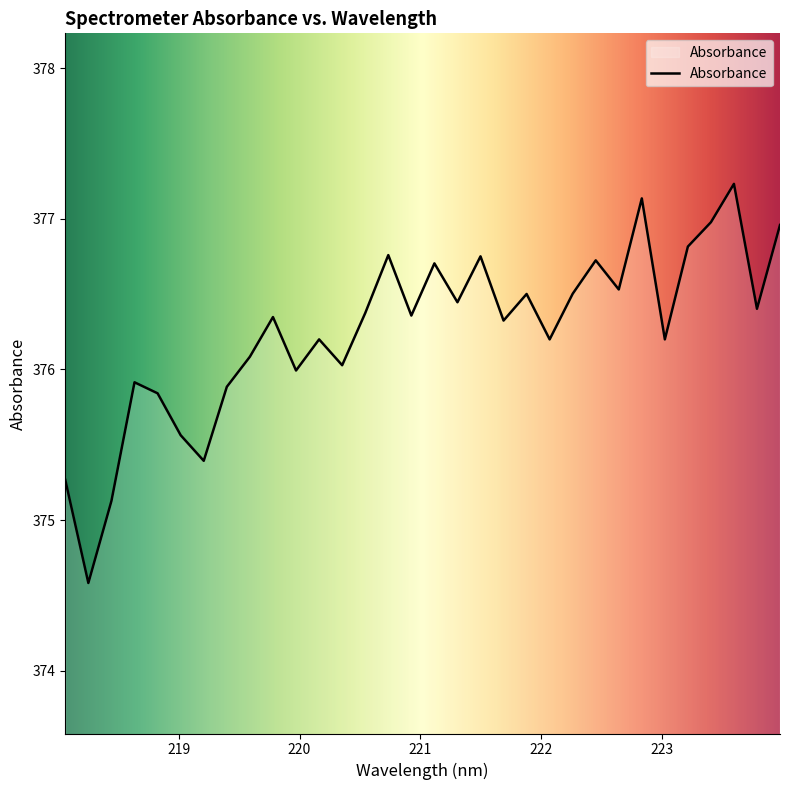

What is the smallest value displayed?

374.6